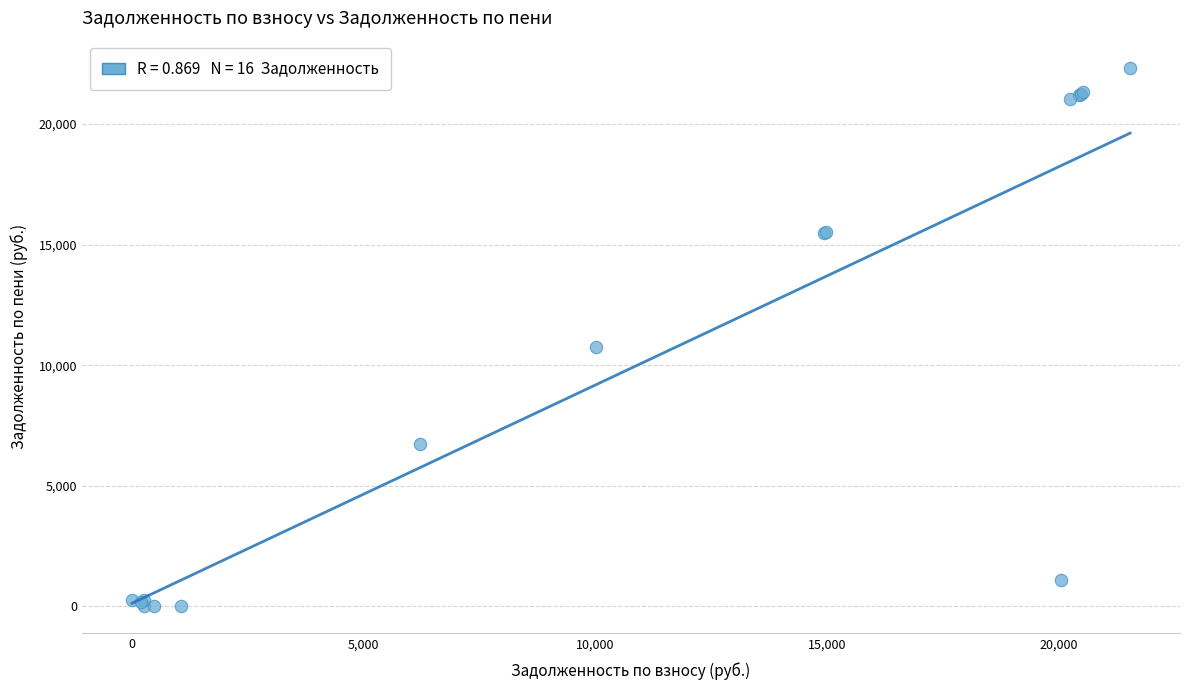

What Y value in the scatter plot is closest to 11169?

10743.8